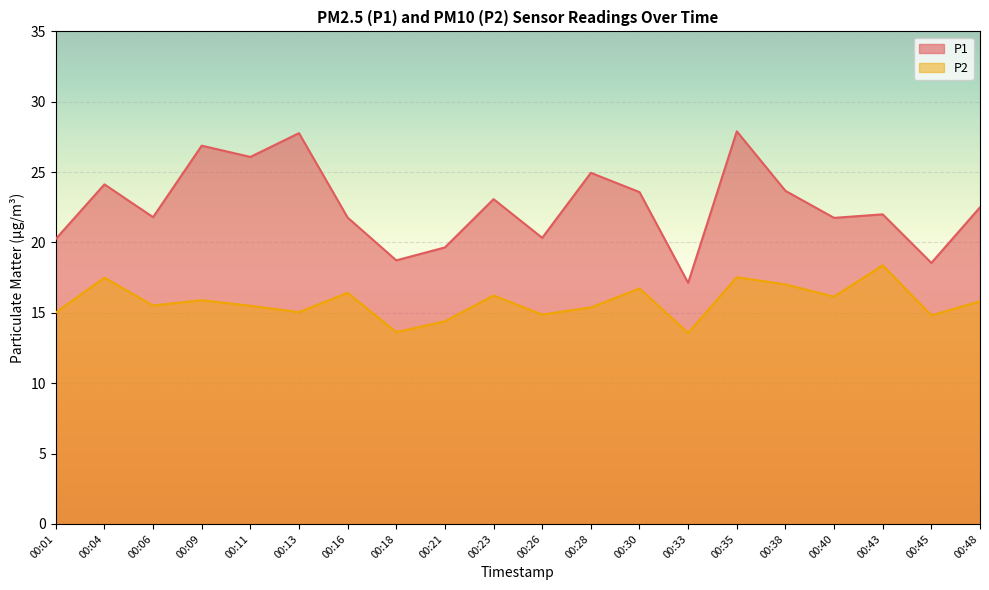

True or false: P2 has a value of 20.4 at 00:33.

False